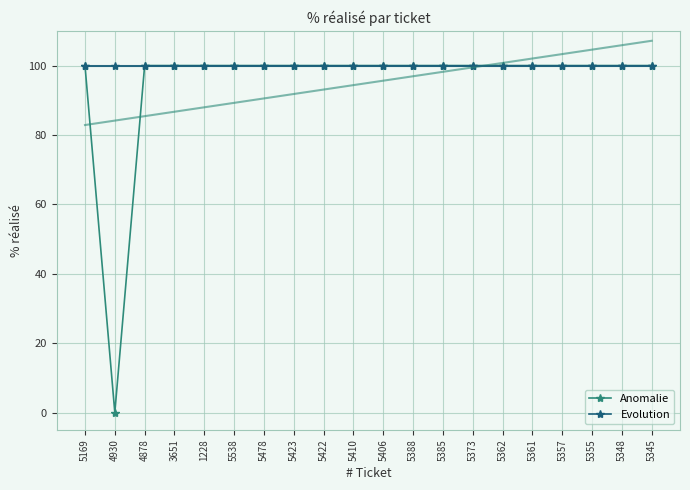

Where is the first local minimum for Anomalie?

4930